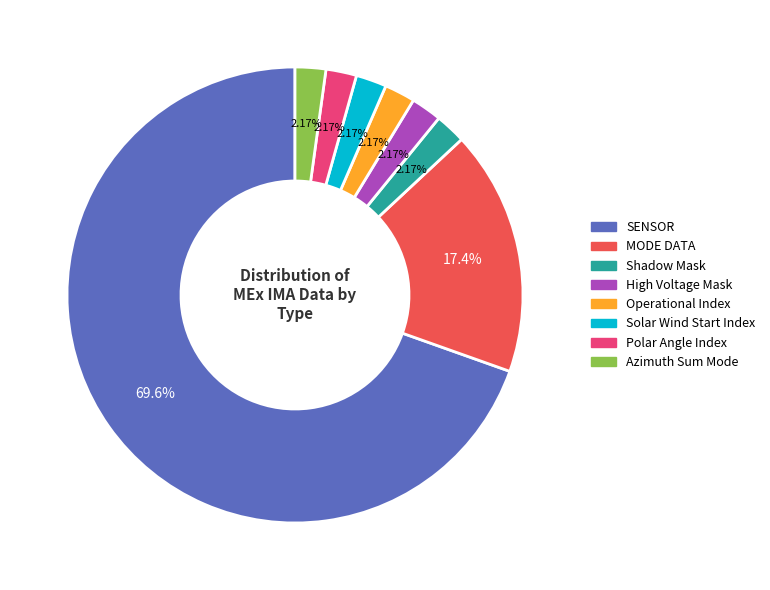

Which slice is the largest?

SENSOR